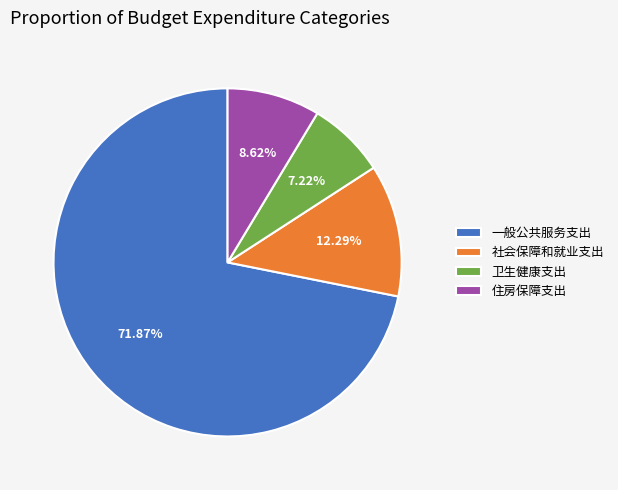

Which slice represents more than half of the pie?

一般公共服务支出